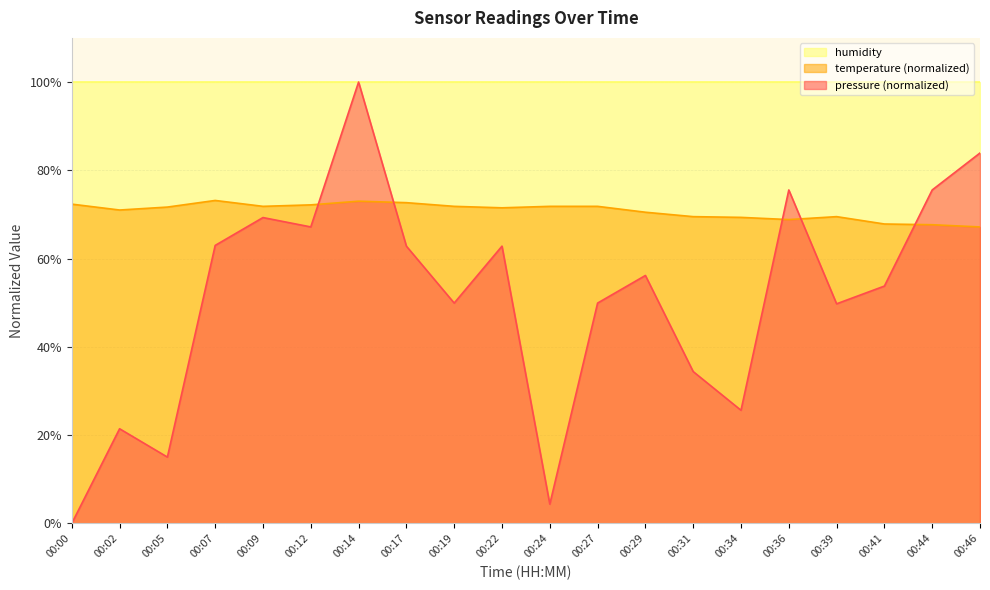

At which category does pressure reach its first local valley?

00:05